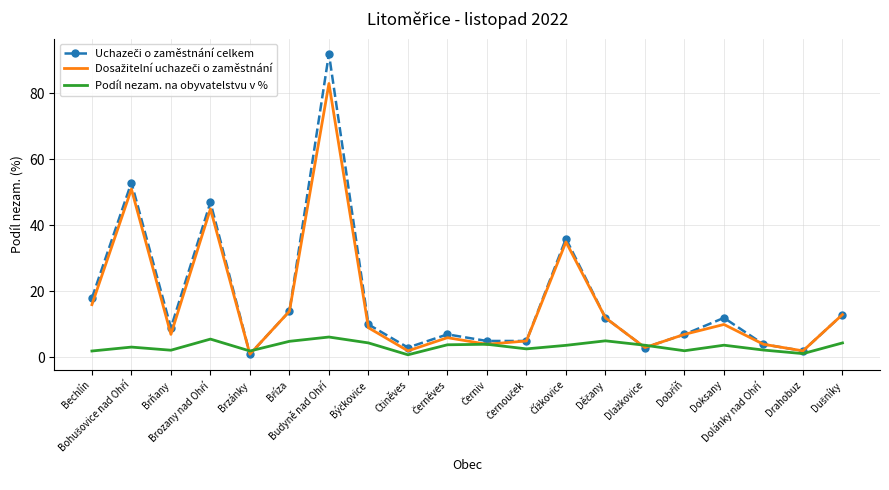

What is the maximum value shown in the chart?

92.0